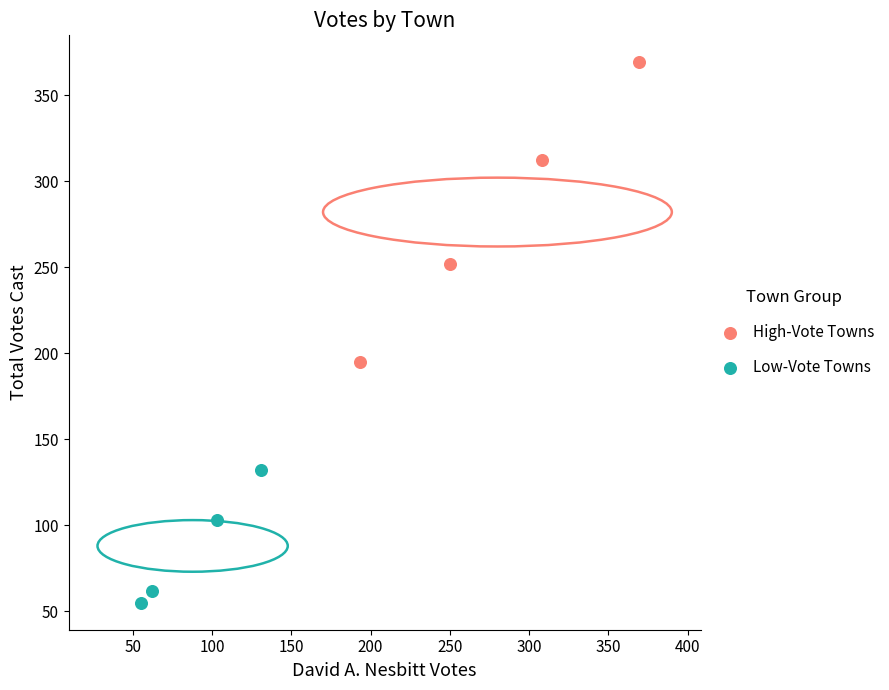

Which series has the largest Y range (max minus min)?

High-Vote Towns